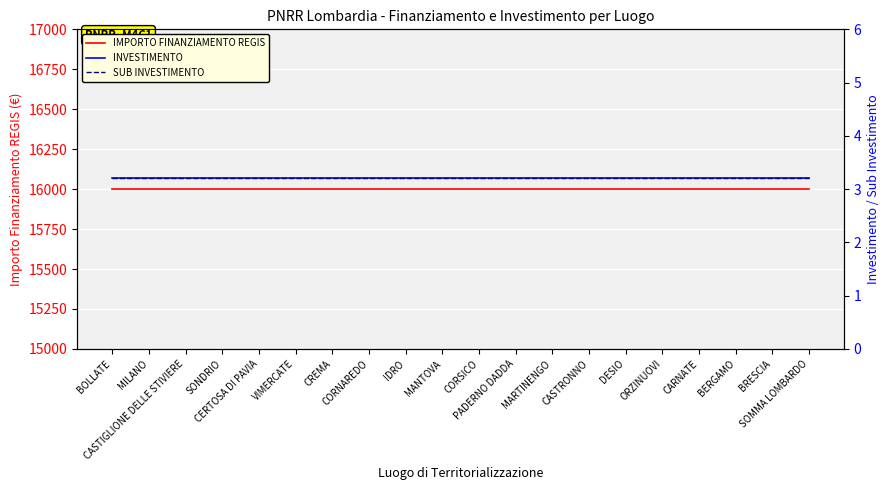

Which series has the largest total across all categories?

IMPORTO FINANZIAMENTO REGIS